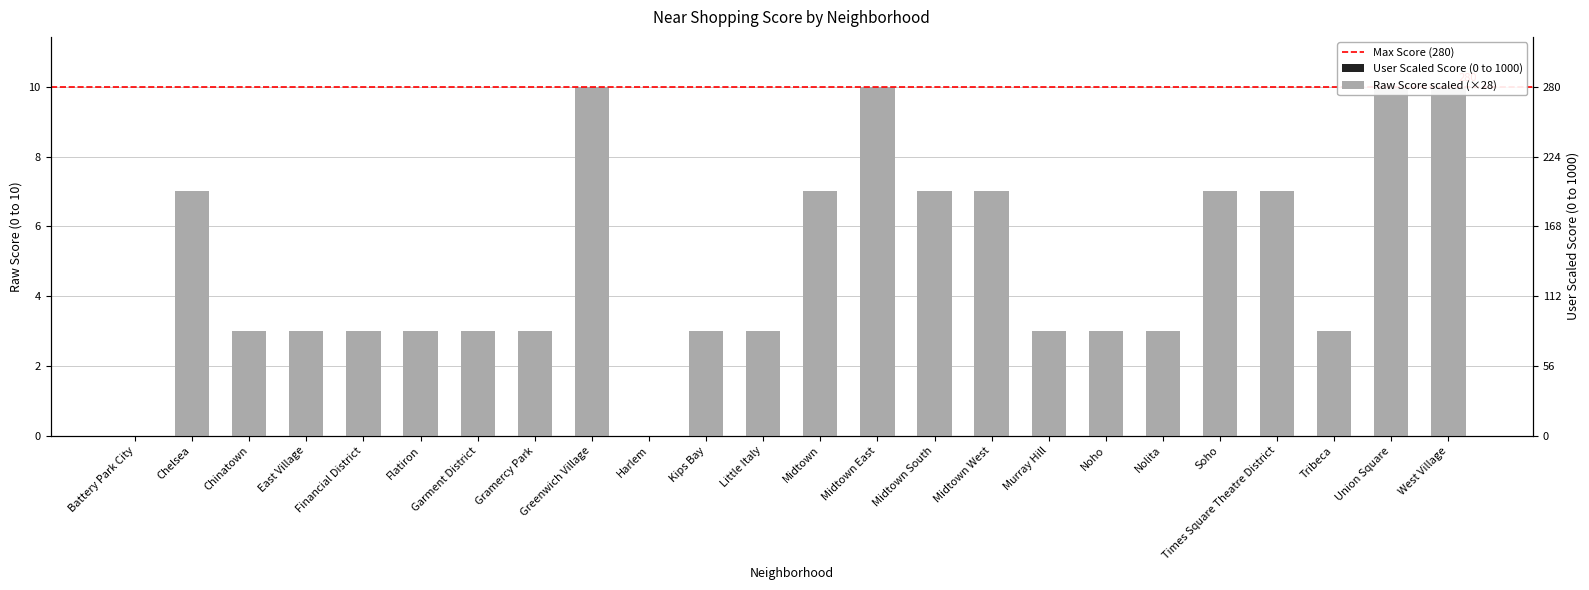

What is the greatest value displayed?

280